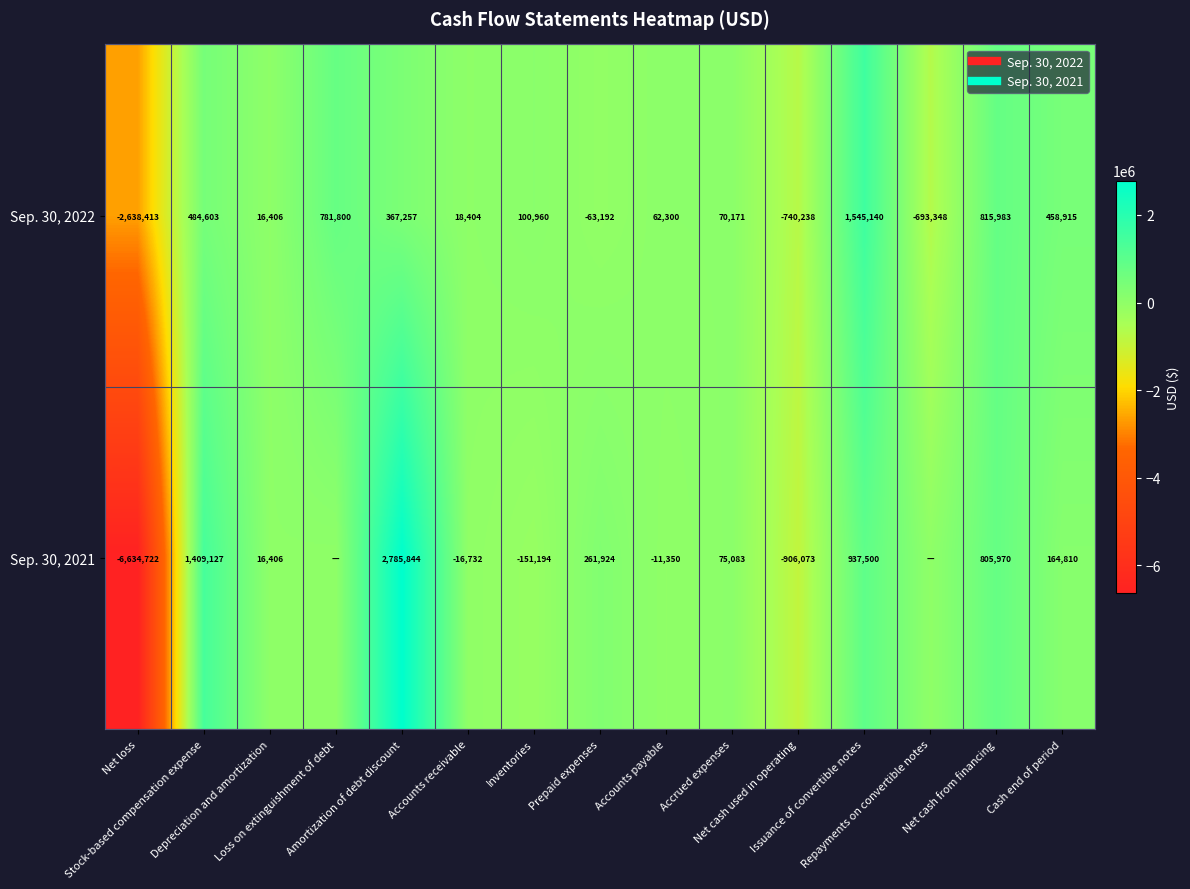

Rank the series by their average value, from highest to lowest.

Sep. 30, 2022, Sep. 30, 2021